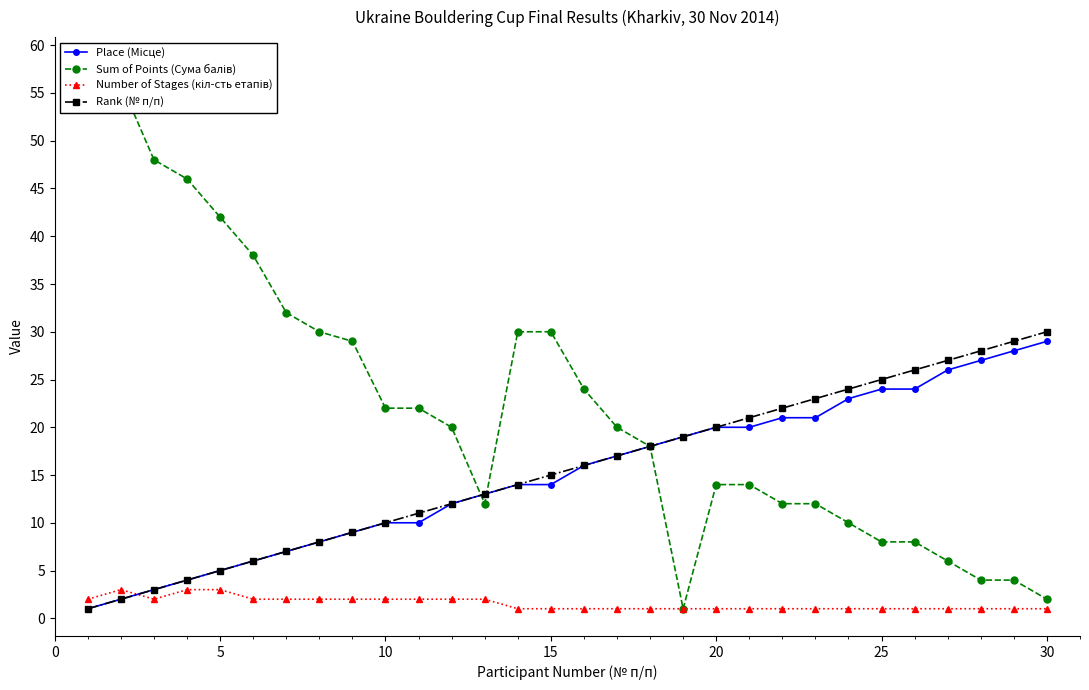

How many intersections are there between Sum of Points (Сума балів) and Place (Місце)?

2